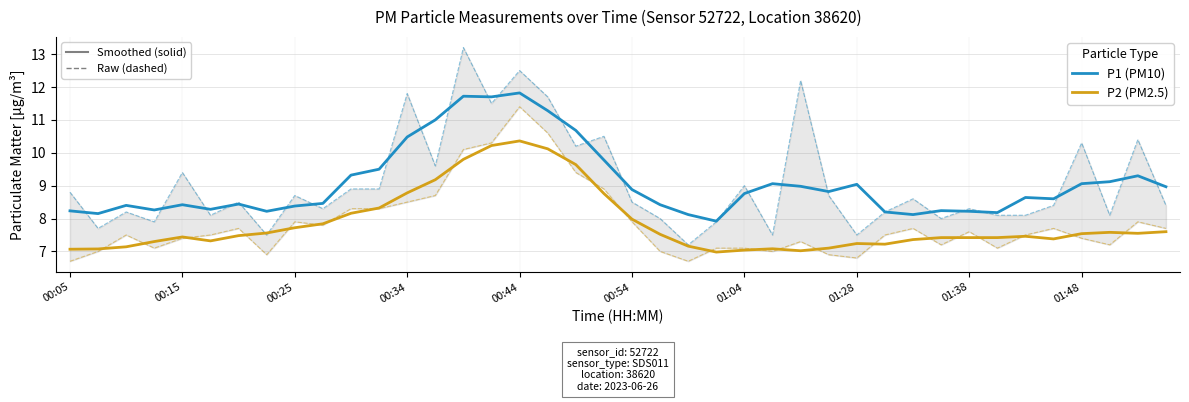

True or false: P1 and P2 cross at least once.

False